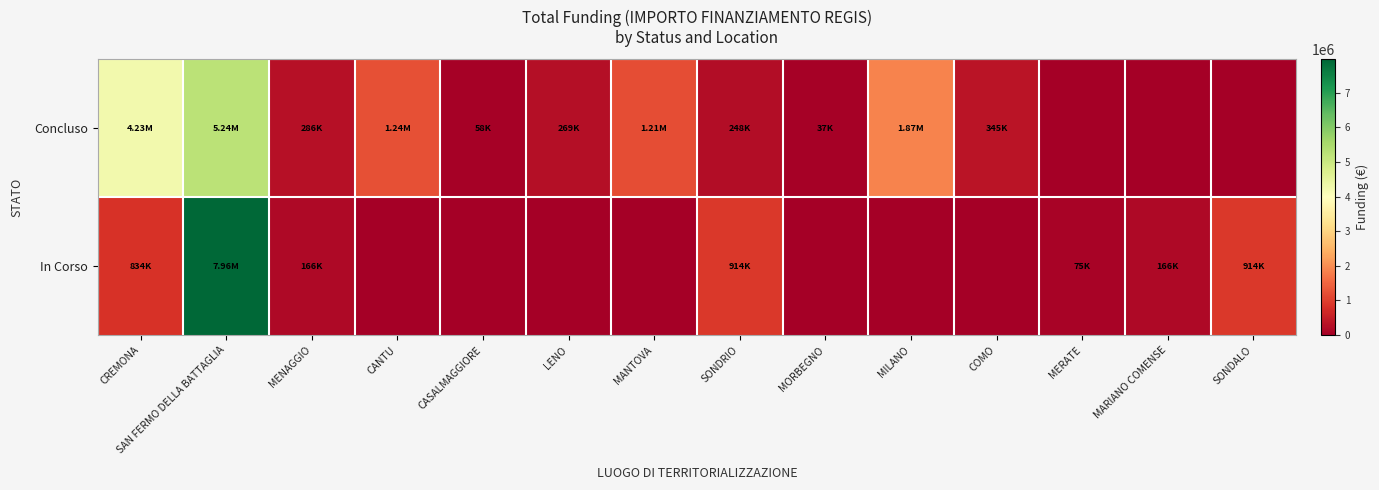

Which series has the largest total across all categories?

Concluso